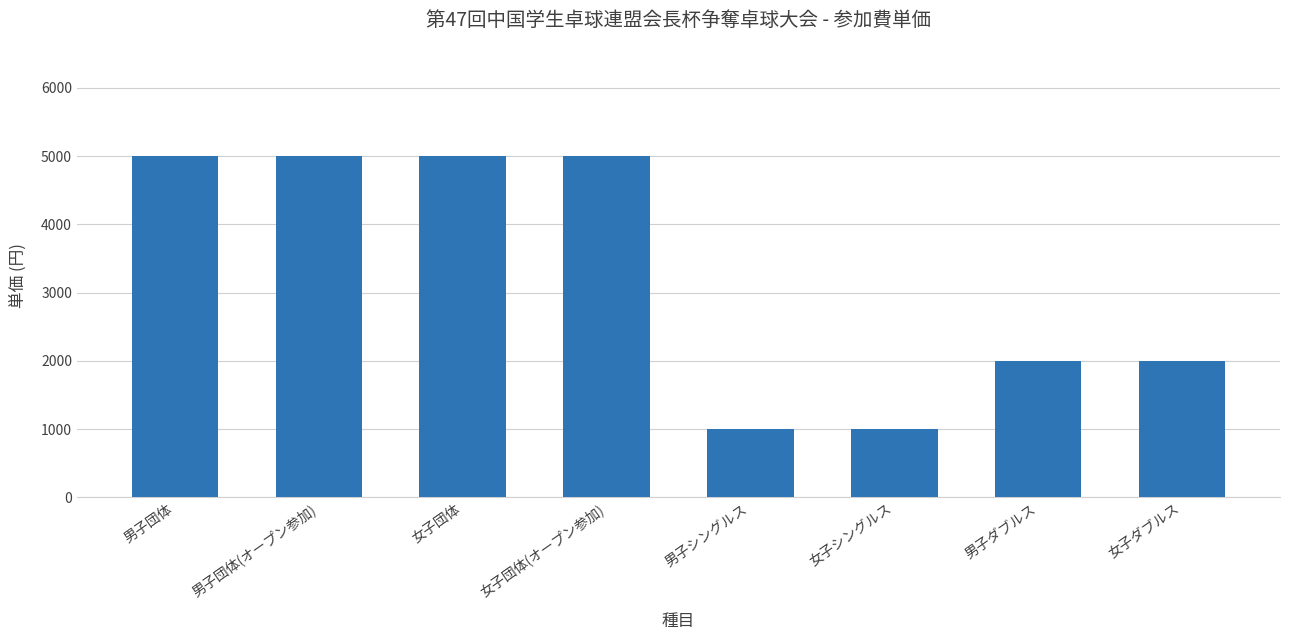

What is the sum of the values at 女子シングルス and 男子団体?

6000